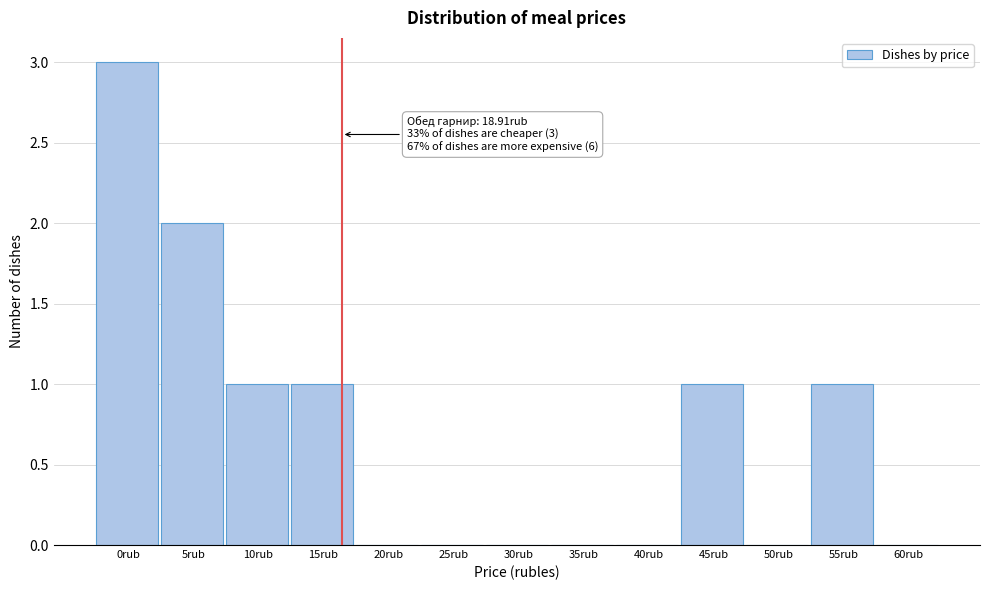

Reading left to right, transcribe all the data shown in this chart.

0rub=3	5rub=2	10rub=1	15rub=1	20rub=0	25rub=0	30rub=0	35rub=0	40rub=0	45rub=1	50rub=0	55rub=1	60rub=0